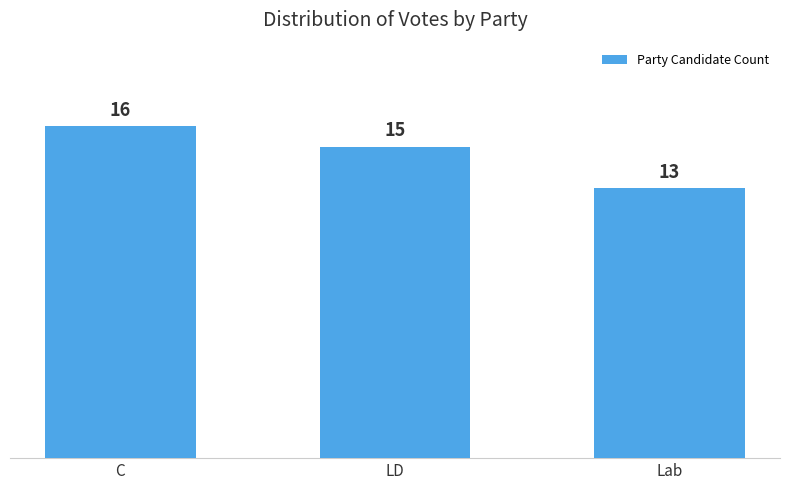

True or false: the data shows 5 at Lab.

False